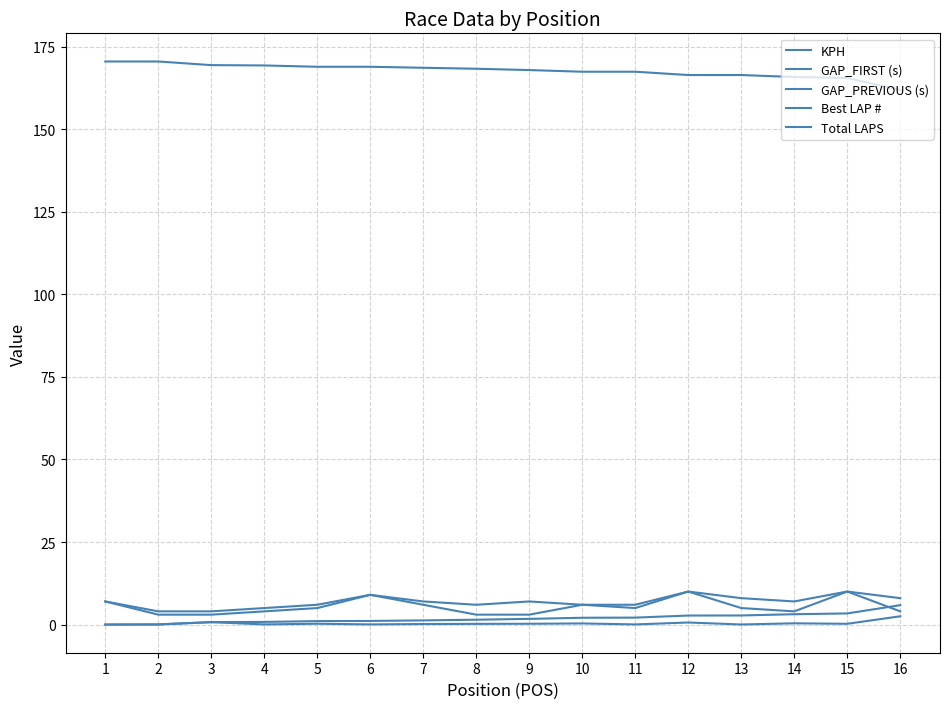

What is the total value across all series at 16?

182.3